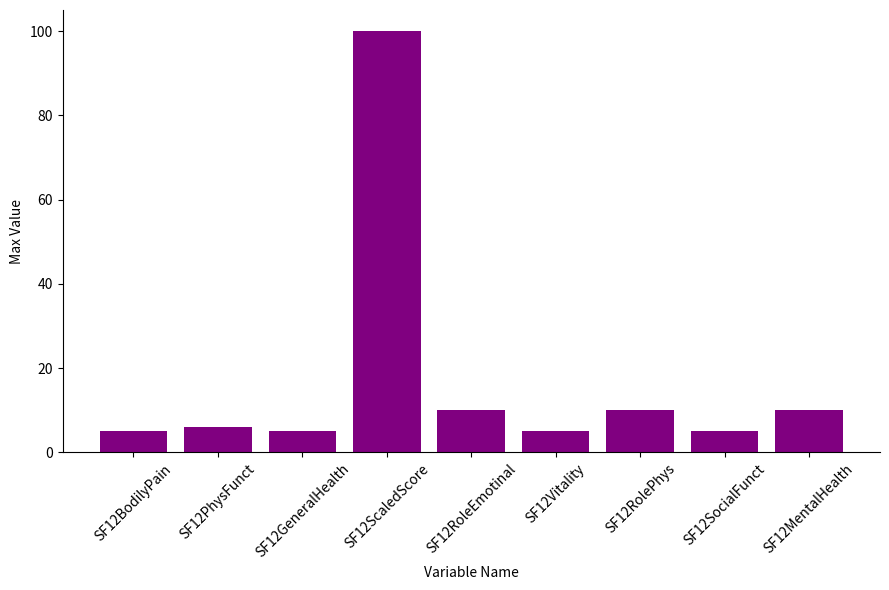

What position from the right is SF12PhysFunct?

8